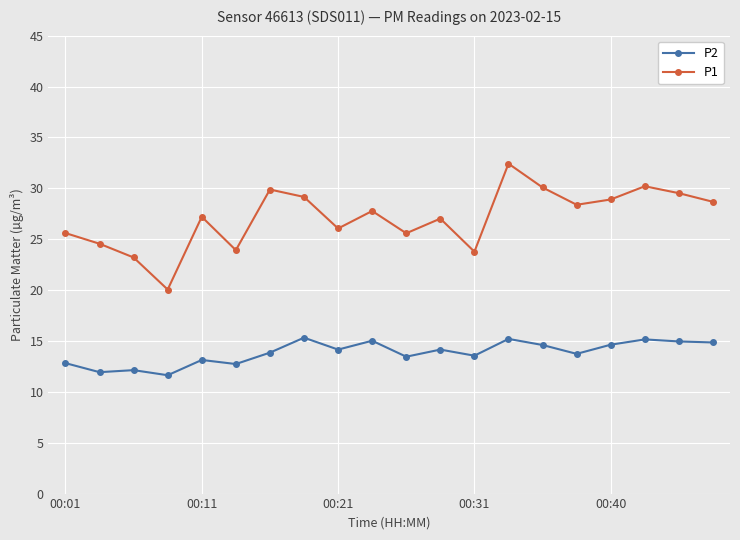

Does the chart display data point markers on the line(s)?

Yes